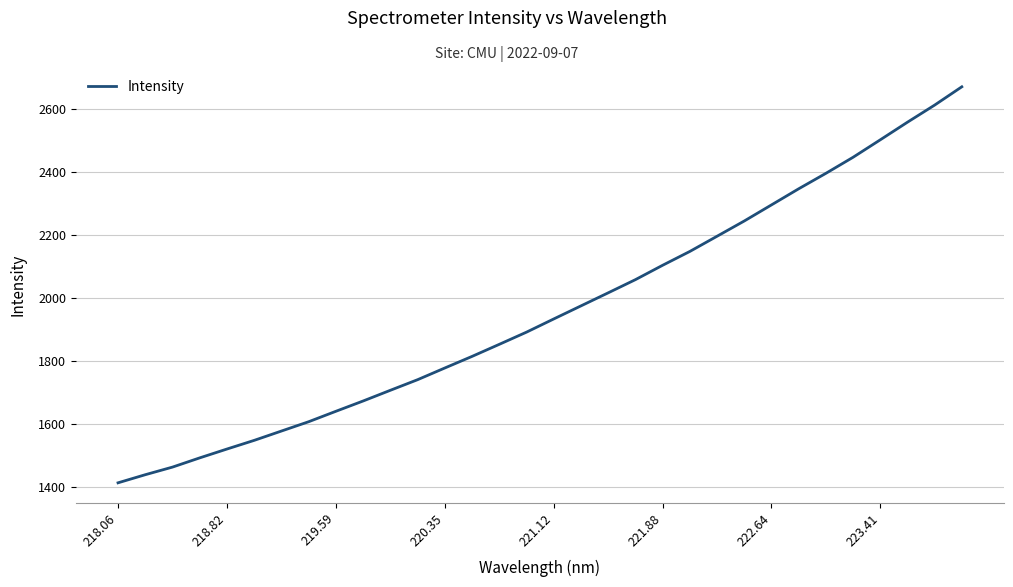

What is the maximum value shown in the chart?

2672.1